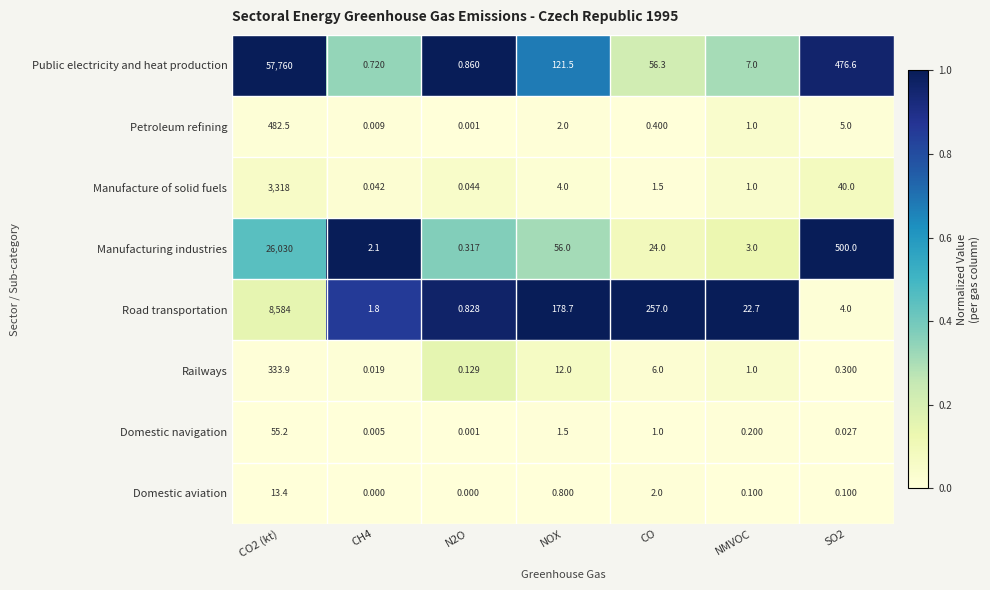

How many data points in Public electricity and heat production are above 56?

4